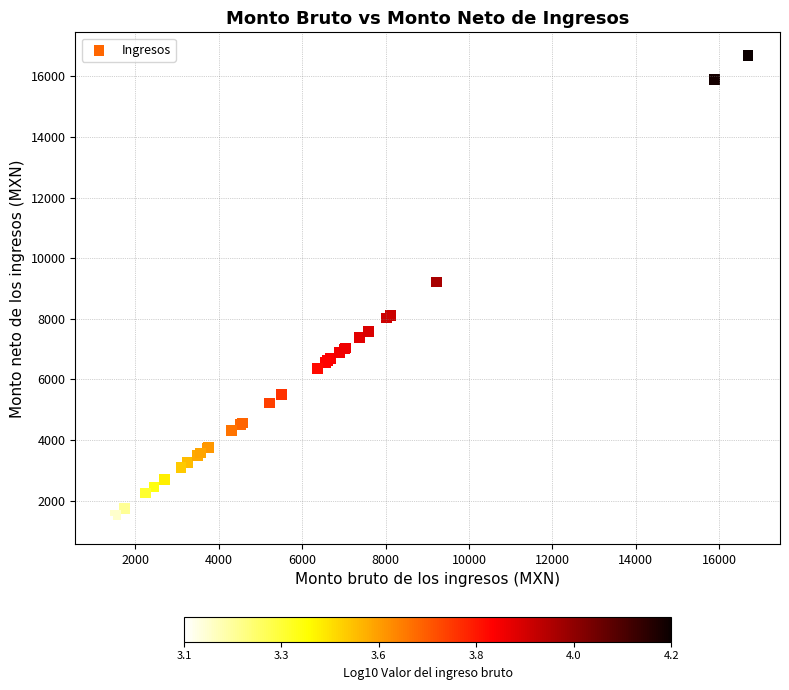

What Y value in the scatter plot is closest to 9008?

9217.3